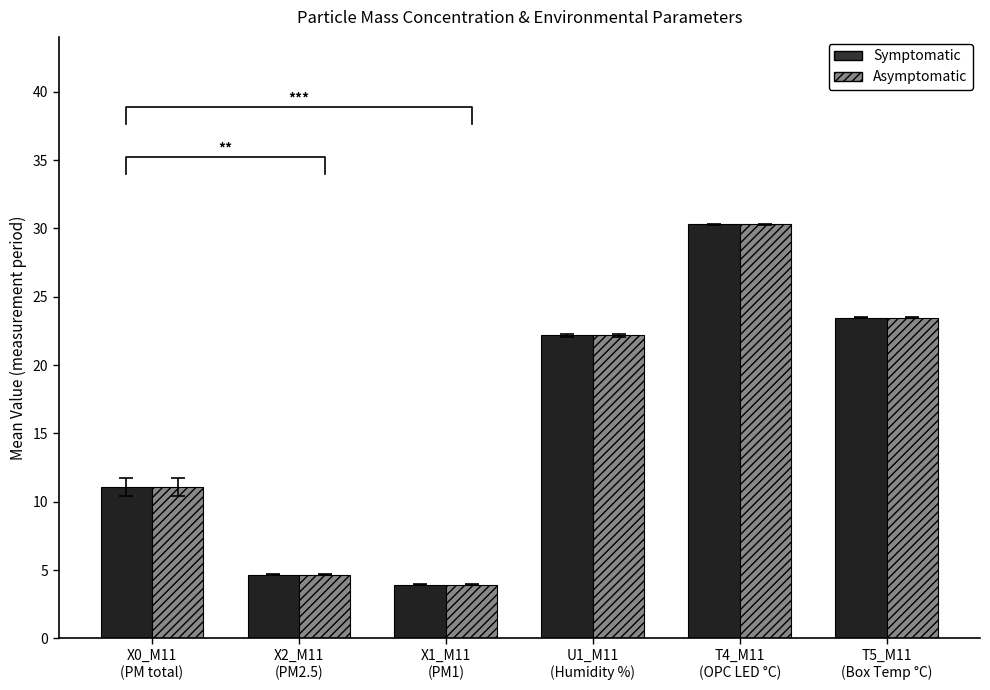

Reading left to right, transcribe all the data shown in this chart.

Symptomatic: 11.1	4.7	3.9	22.2	30.3	23.5
Asymptomatic: 11.1	4.7	3.9	22.2	30.3	23.5